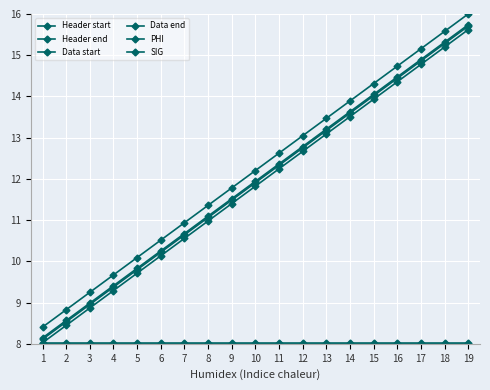

What is the total value across all series at 8?

60.5